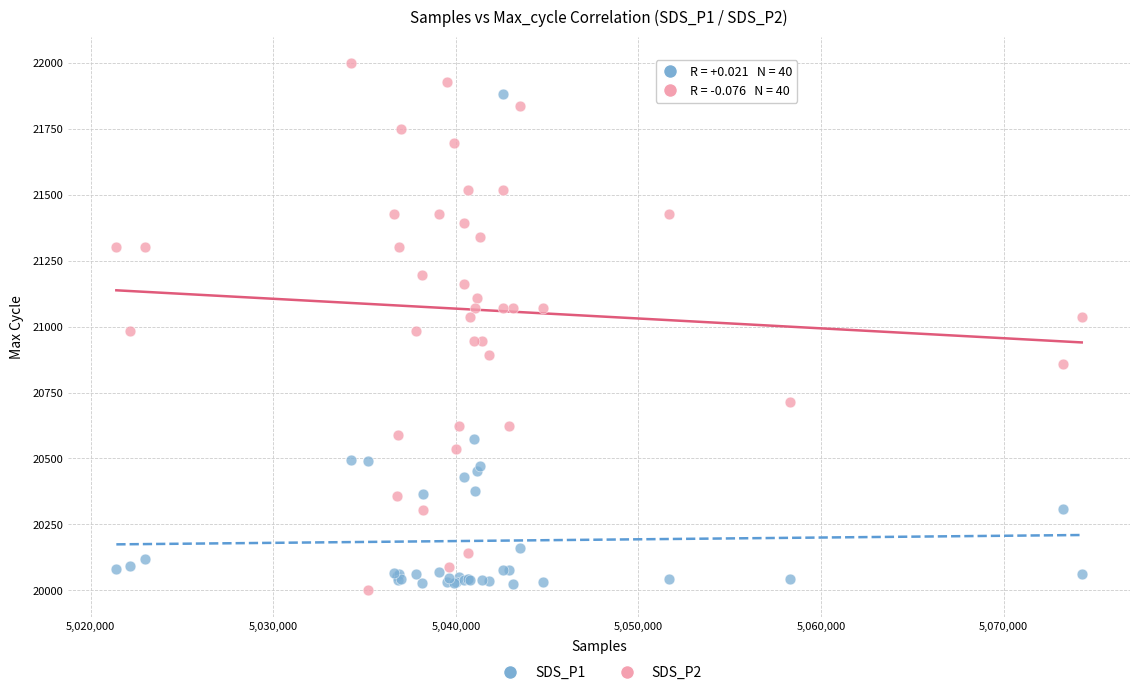

Which series contains the highest Y value?

SDS_P2